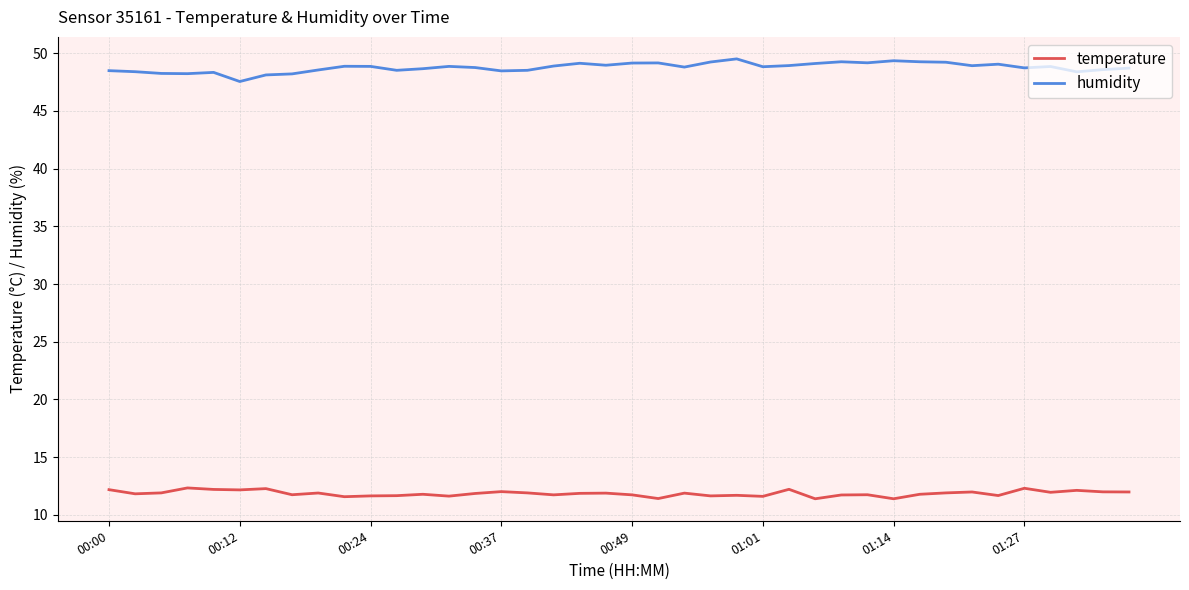

What is the maximum value shown in the chart?

49.5